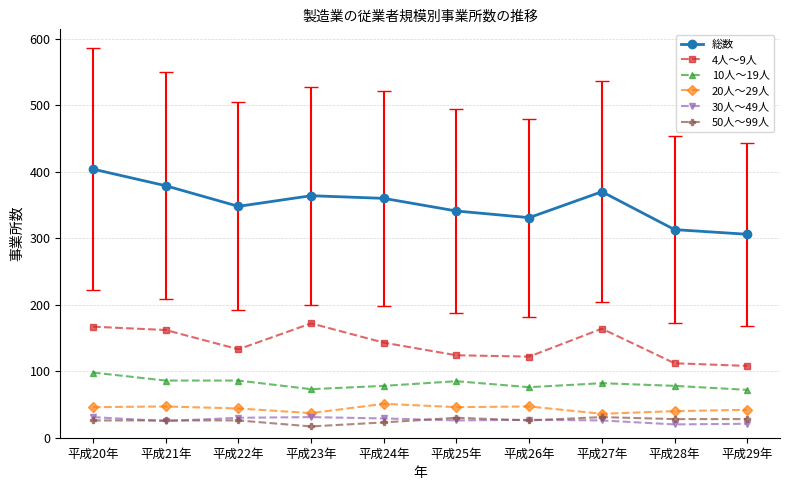

What is the average value of the 10人～19人 series?

81